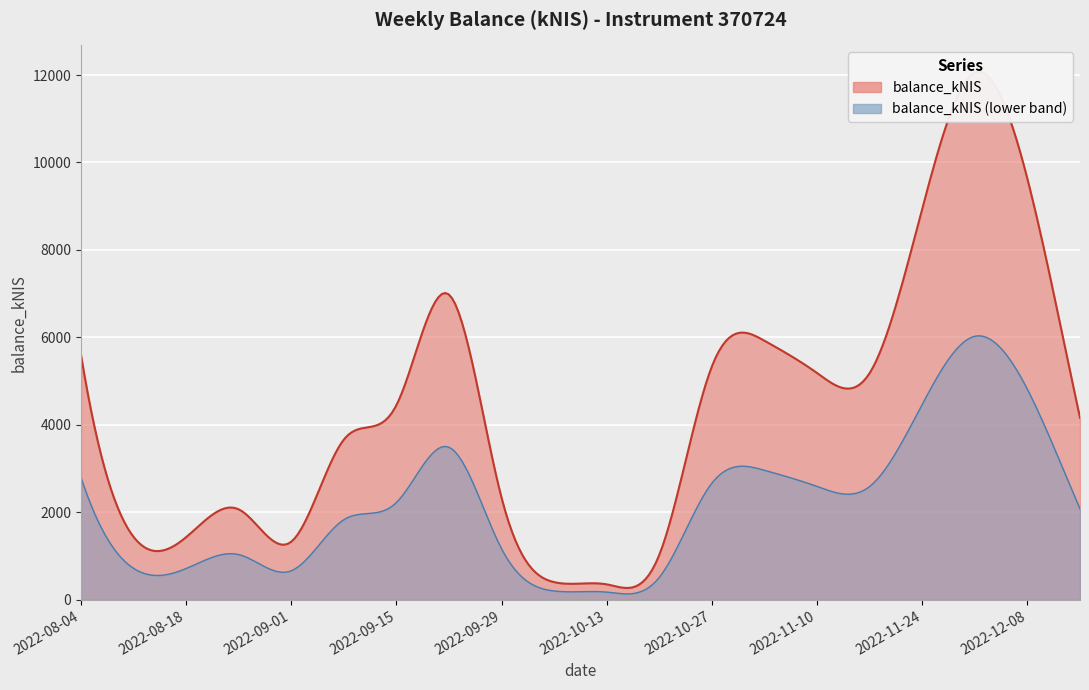

What is the difference between the maximum and second lowest values?

11649.3